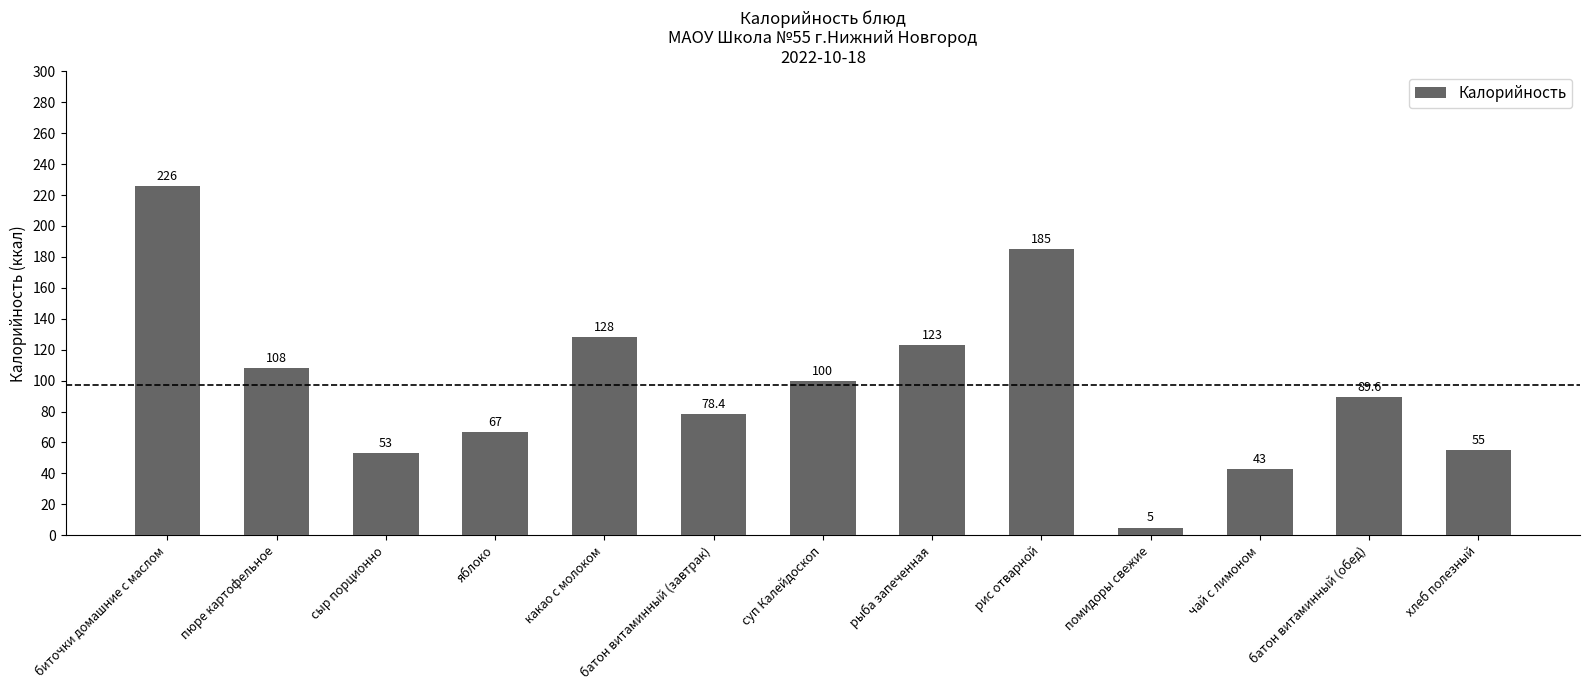

Count the number of categories in the chart.

13